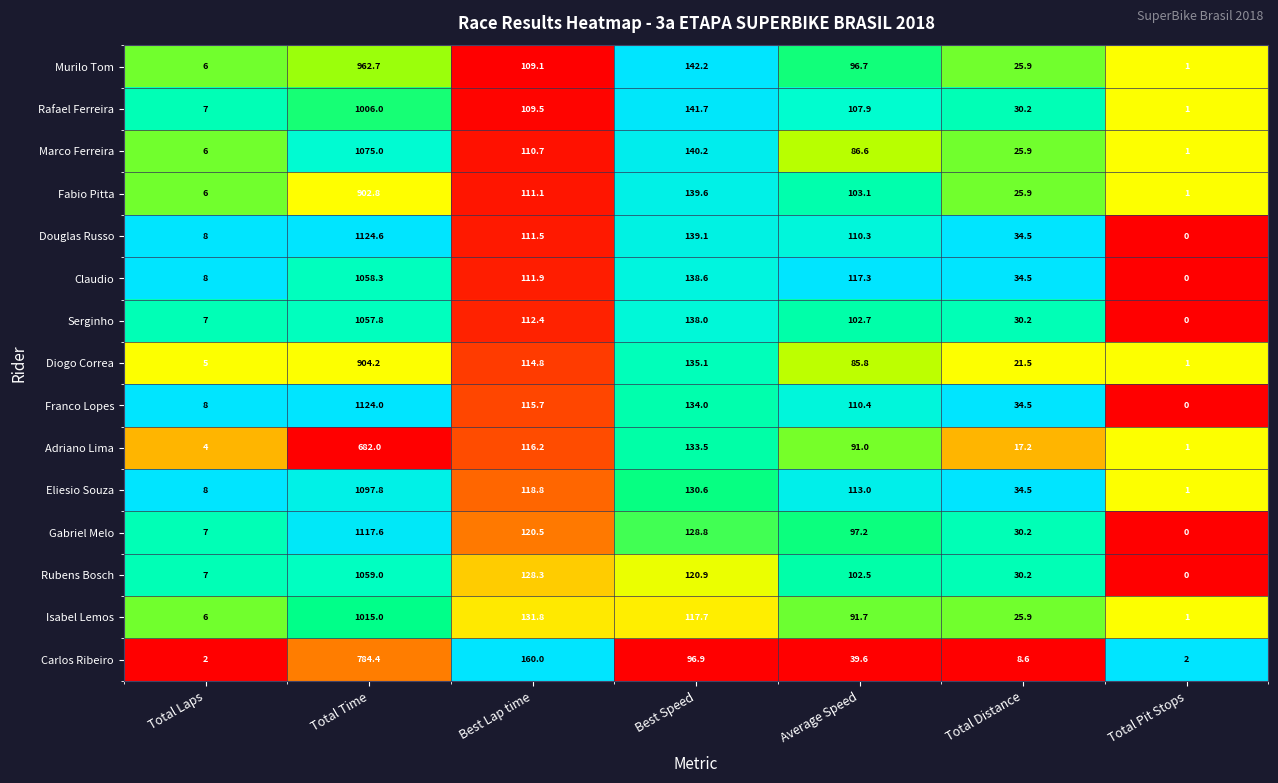

At which label does Rafael Ferreira reach its minimum?

Total Pit Stops